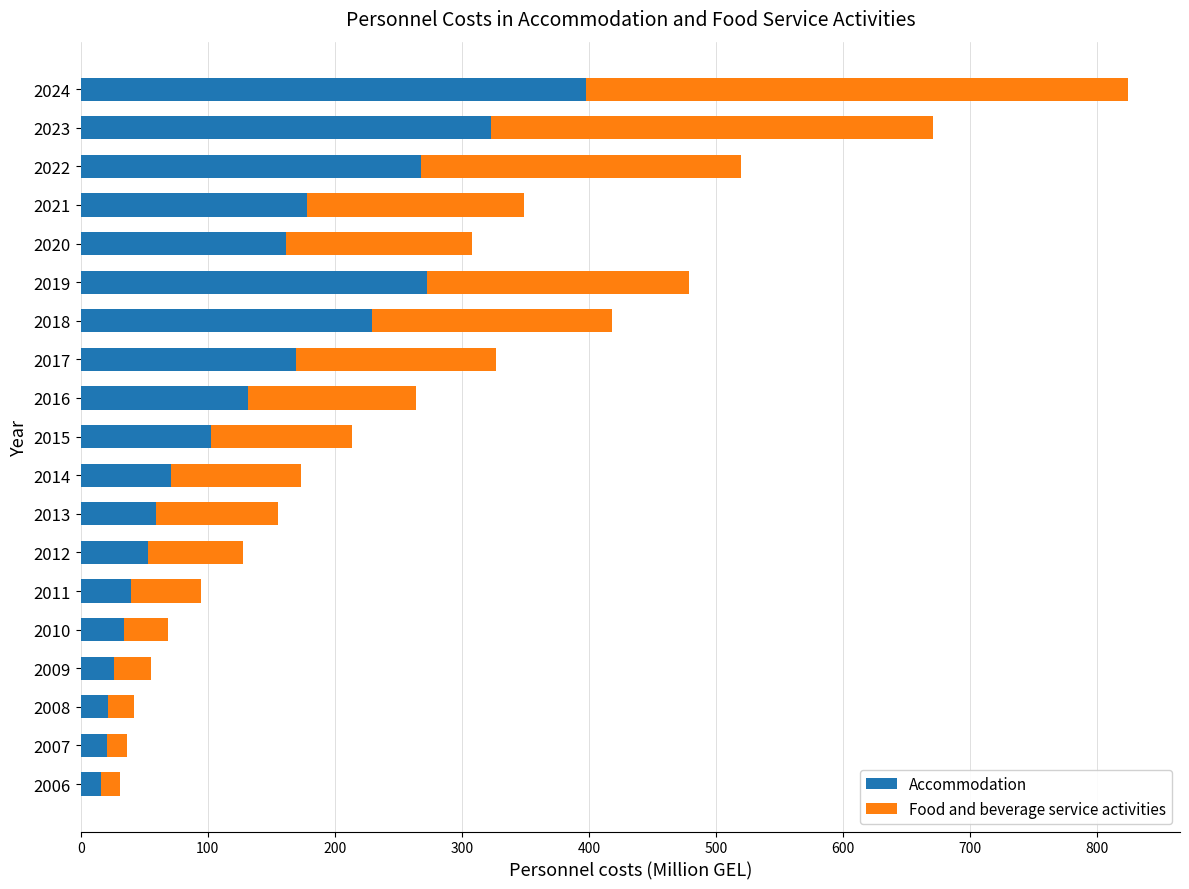

True or false: Accommodation has a value of 169.2 at 2015.

False